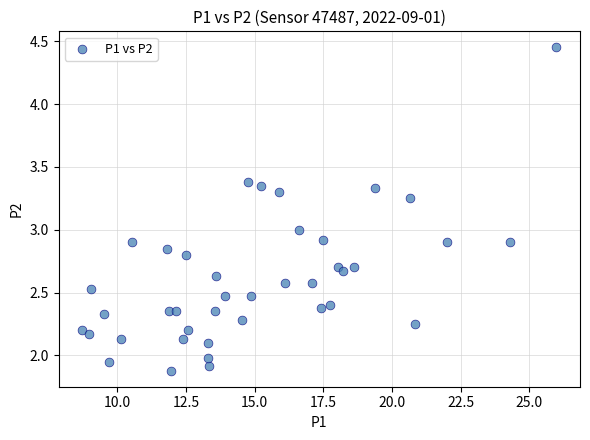

What is the range of X values (max minus min)?

17.2